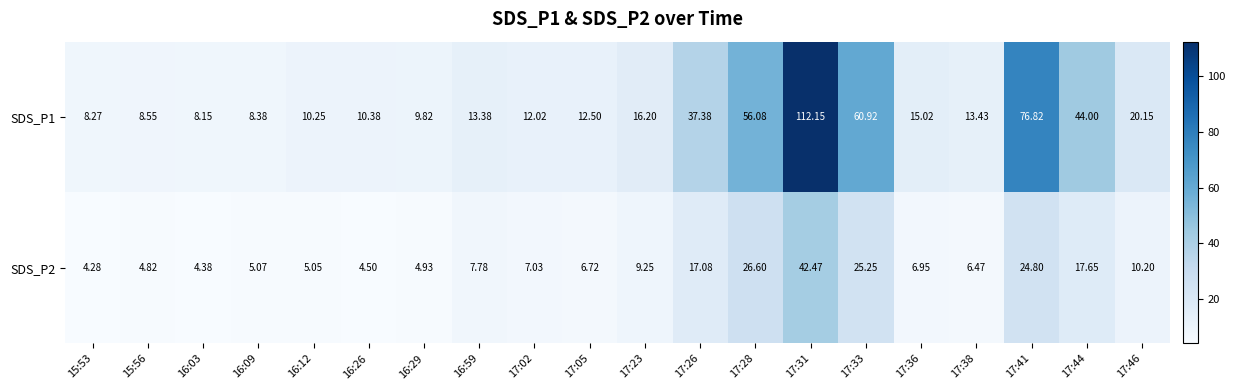

Rank the series at 17:05 from lowest to highest value.

SDS_P2, SDS_P1